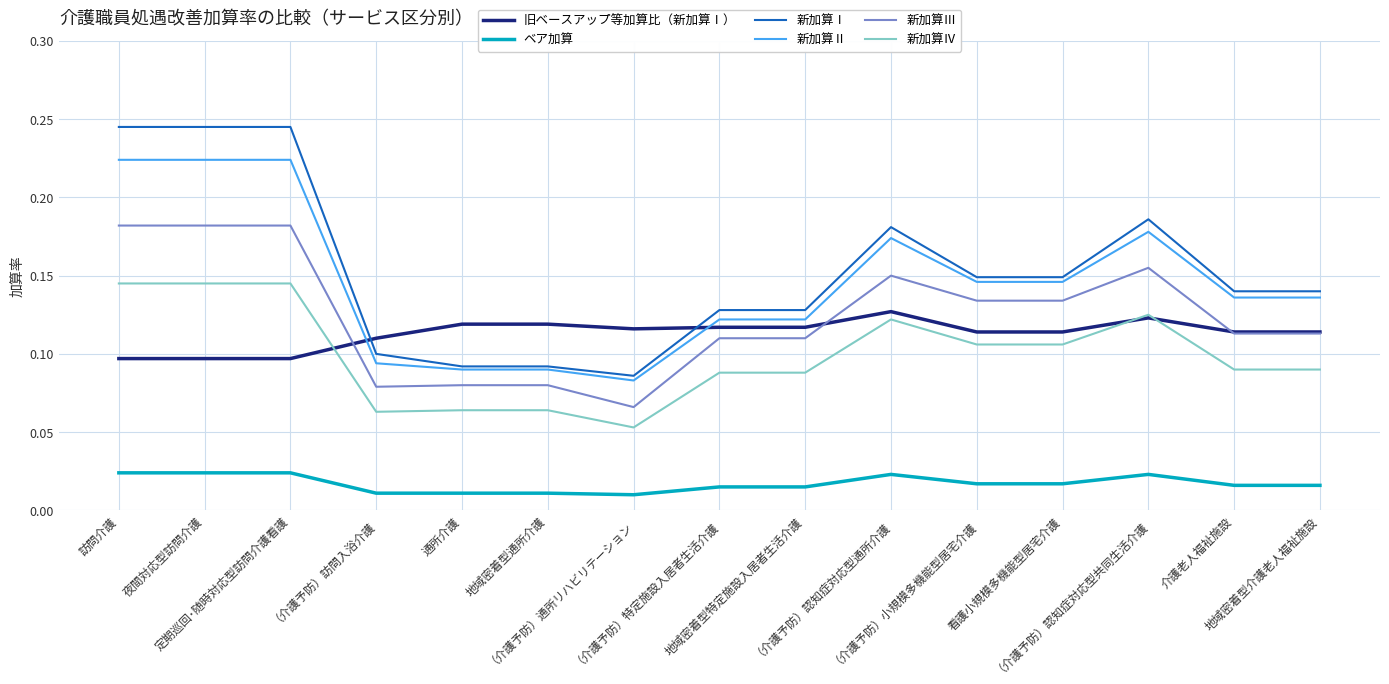

Is this an area chart (filled region under the line)?

No